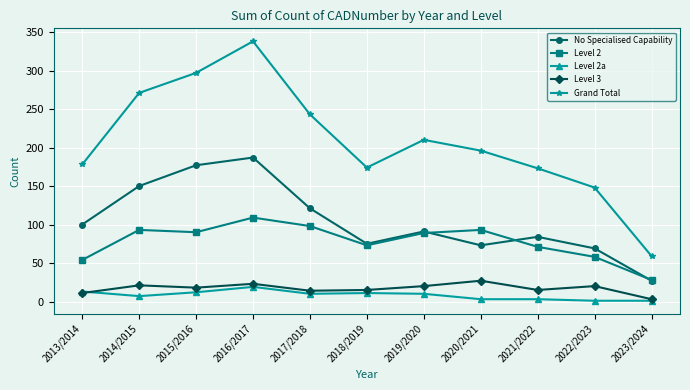

The Grand Total series shows 112 at 2019/2020. True or false?

False